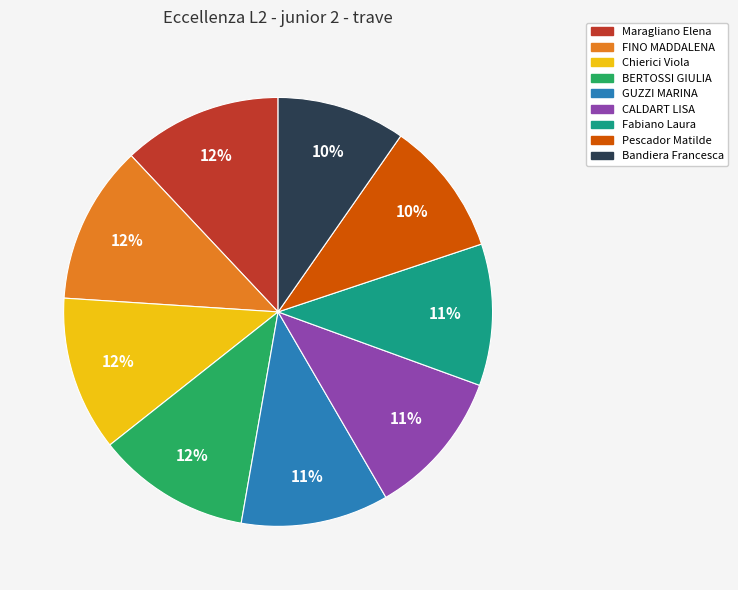

To the nearest percent, what is the difference between the largest and smallest slice percentages?

2%